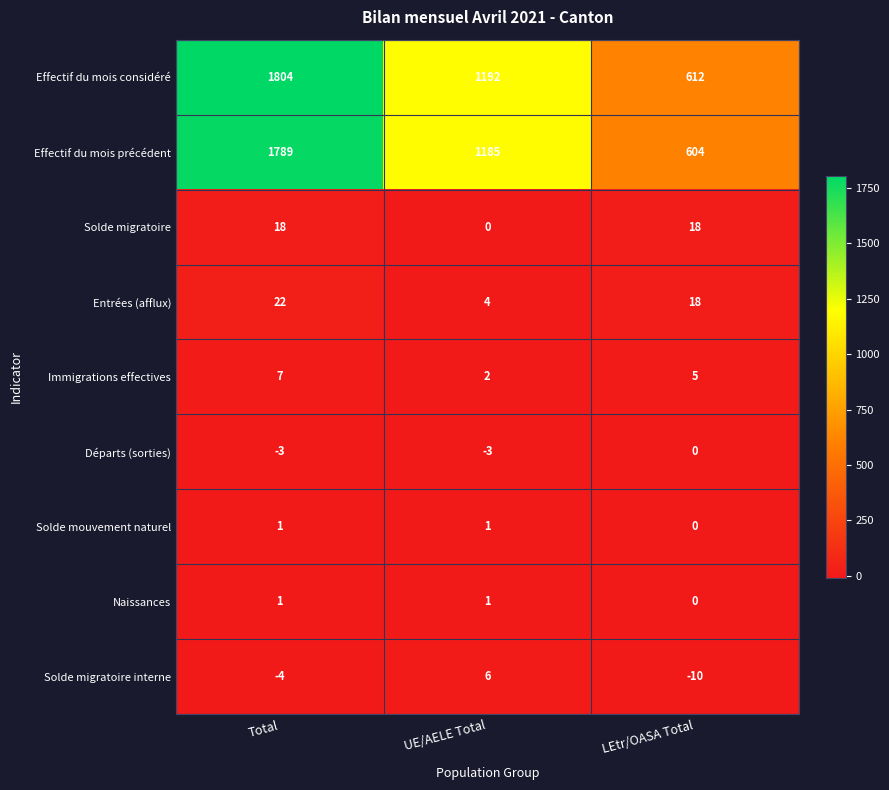

At how many categories does at least one series exceed 814?

2